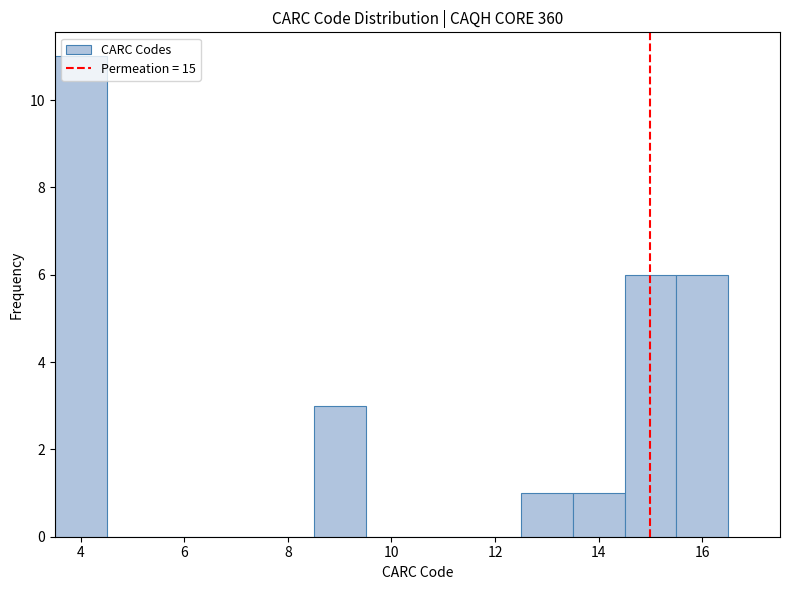

Reading left to right, list every bar in this chart as the range it spans on the x-axis followed by its height. Neither the bar edges nor the heights are printed on the chart, so give them approximately, as read against the axes.

3.5 to 4.5: 11
4.5 to 5.5: 0
5.5 to 6.5: 0
6.5 to 7.5: 0
7.5 to 8.5: 0
8.5 to 9.5: 3
9.5 to 10.5: 0
10.5 to 11.5: 0
11.5 to 12.5: 0
12.5 to 13.5: 1
13.5 to 14.5: 1
14.5 to 15.5: 6
15.5 to 16.5: 6